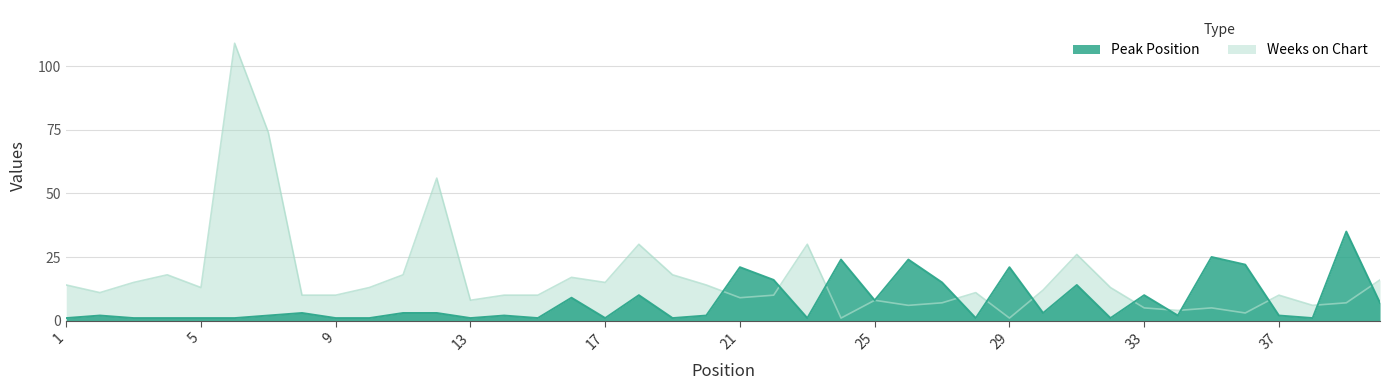

At how many categories does at least one series exceed 40?

3